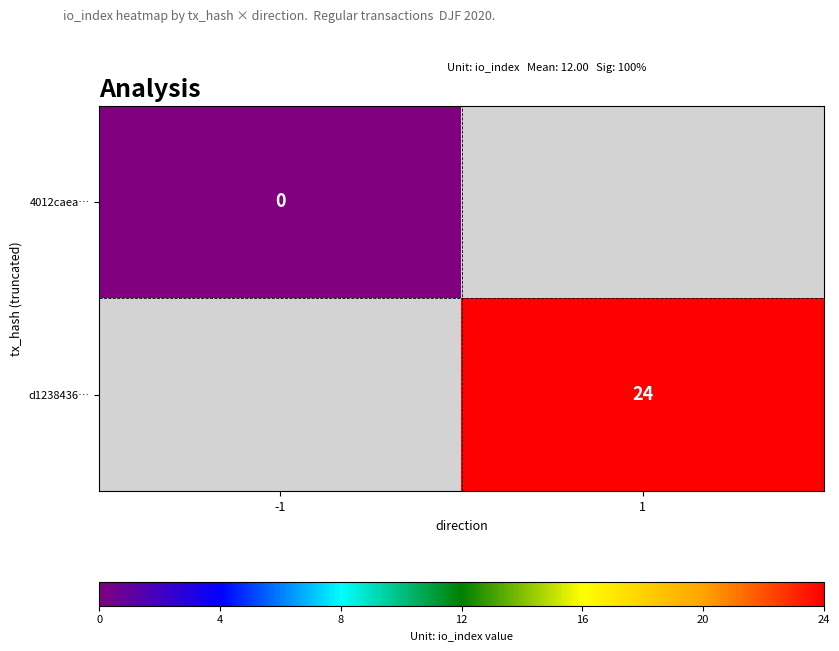

The value of d1238436… at 1 is 24. True or false?

True